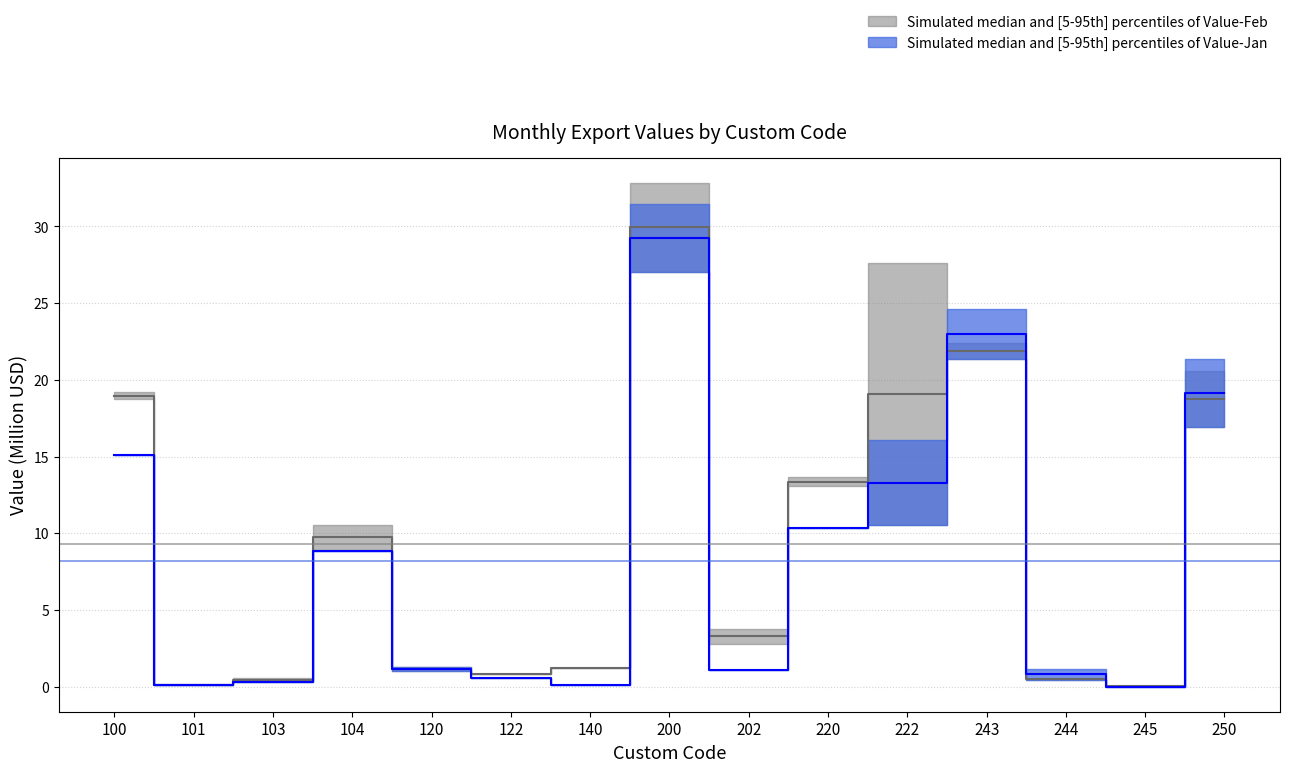

At which label is Value-Jan median closest to 14?

222